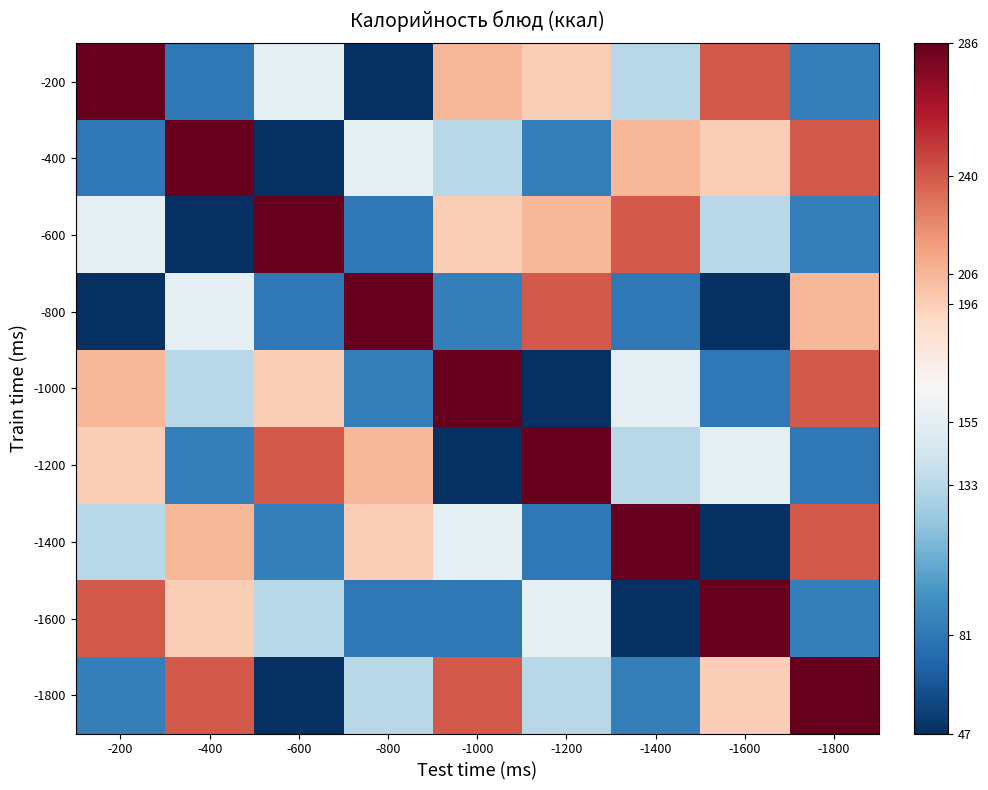

How many distinct data groups are displayed?

9